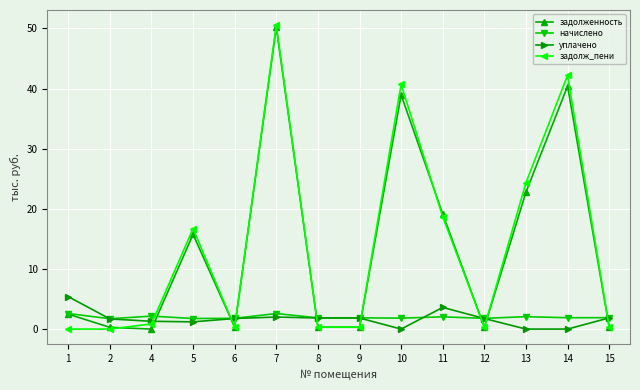

What is the highest value of the начислено series?

2.6